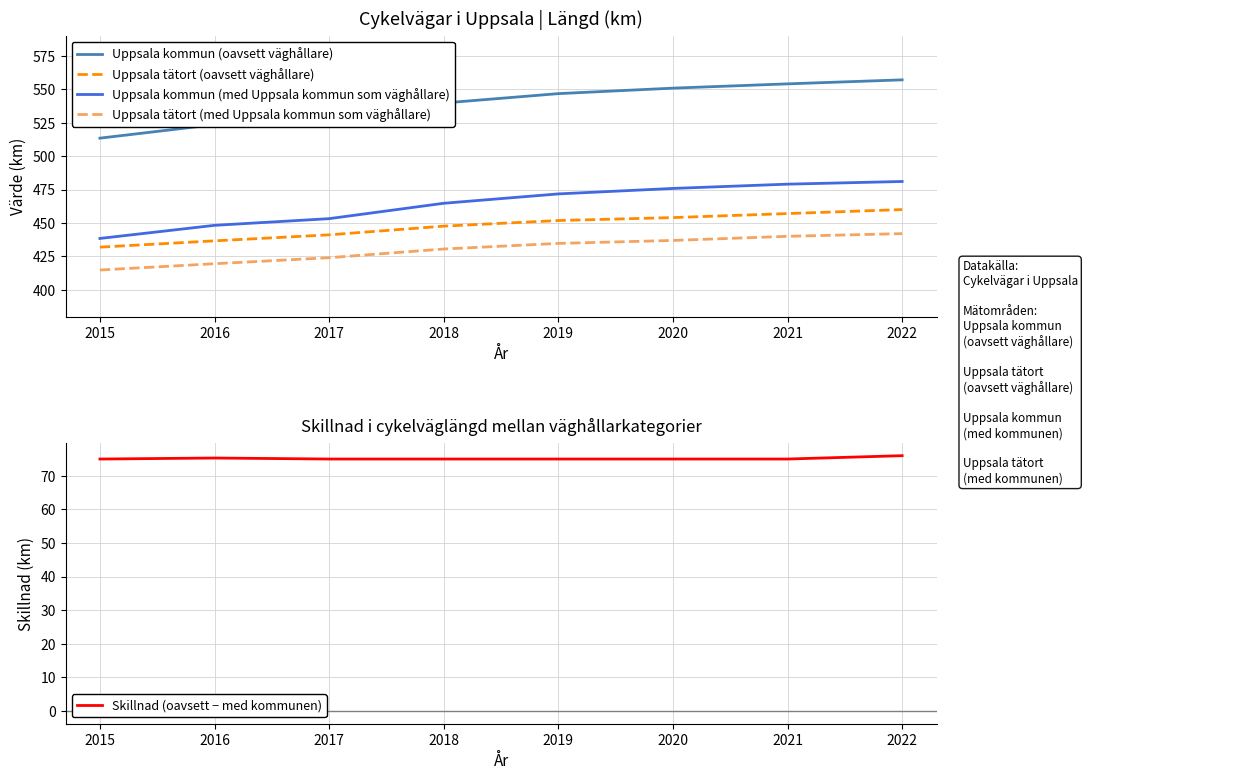

True or false: Uppsala kommun (med Uppsala kommun som väghållare) and Uppsala tätort (med Uppsala kommun som väghållare) intersect in this chart.

False